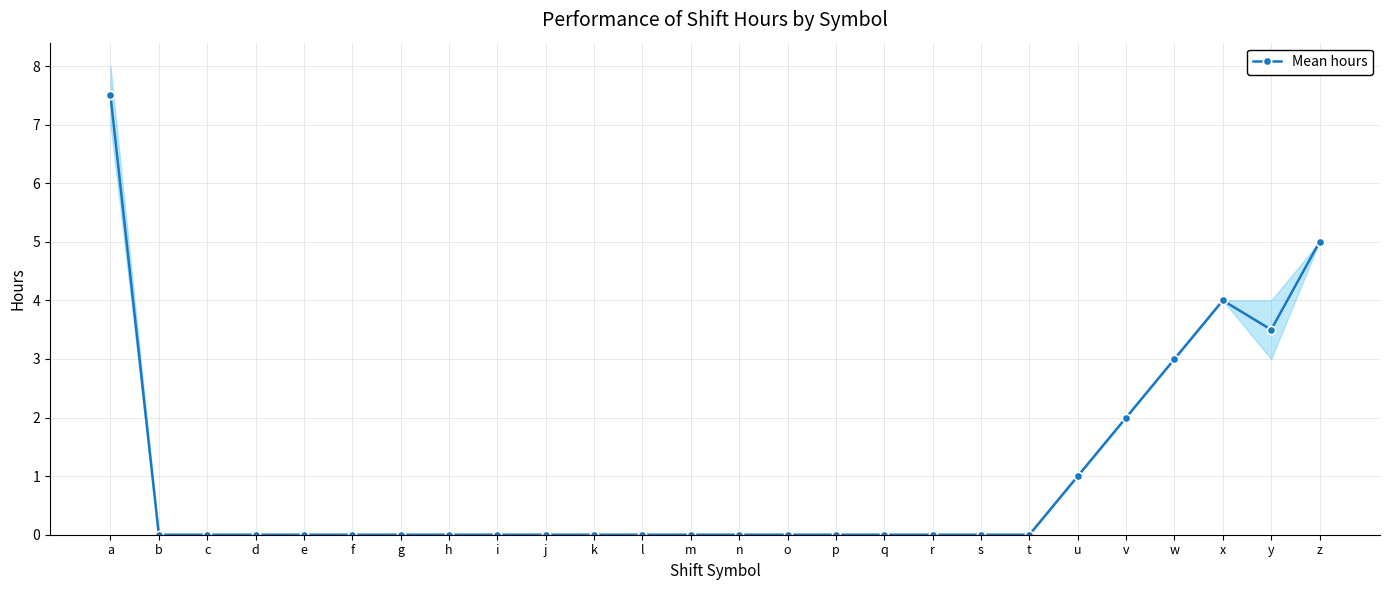

Reading left to right, list all the values displayed in this chart.

7.5	0.0	0.0	0.0	0.0	0.0	0.0	0.0	0.0	0.0	0.0	0.0	0.0	0.0	0.0	0.0	0.0	0.0	0.0	0.0	1.0	2.0	3.0	4.0	3.5	5.0